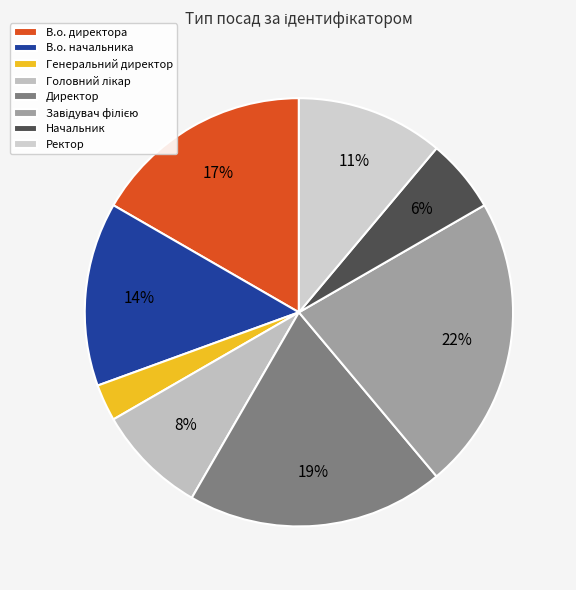

What is the total percentage of В.о. директора and В.о. начальника?

30.6%